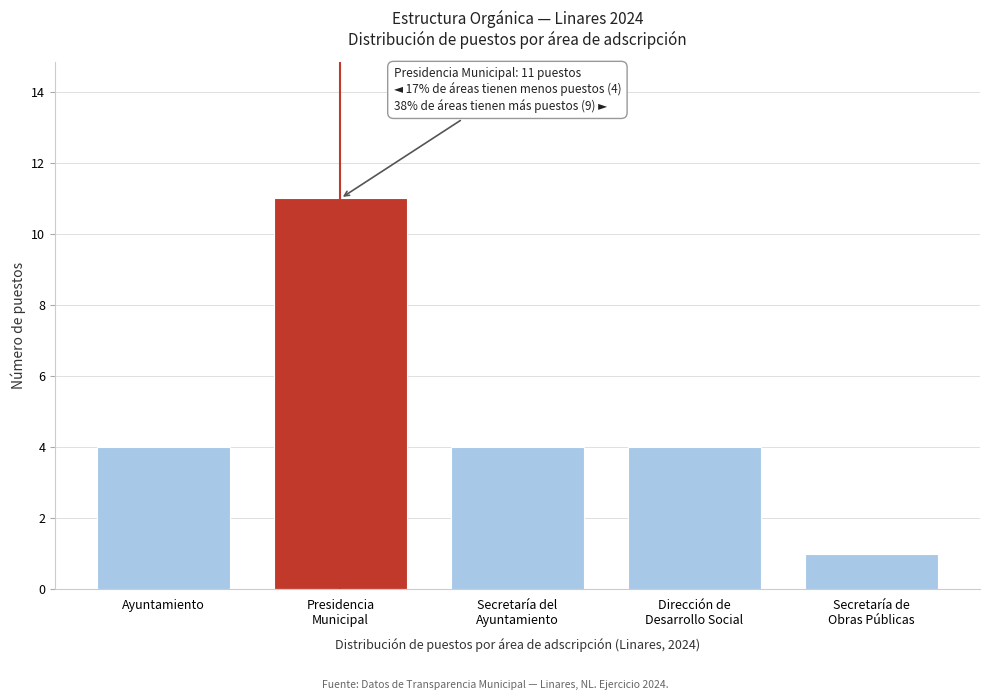

Reading left to right, extract all data points from this chart.

4	11	4	4	1